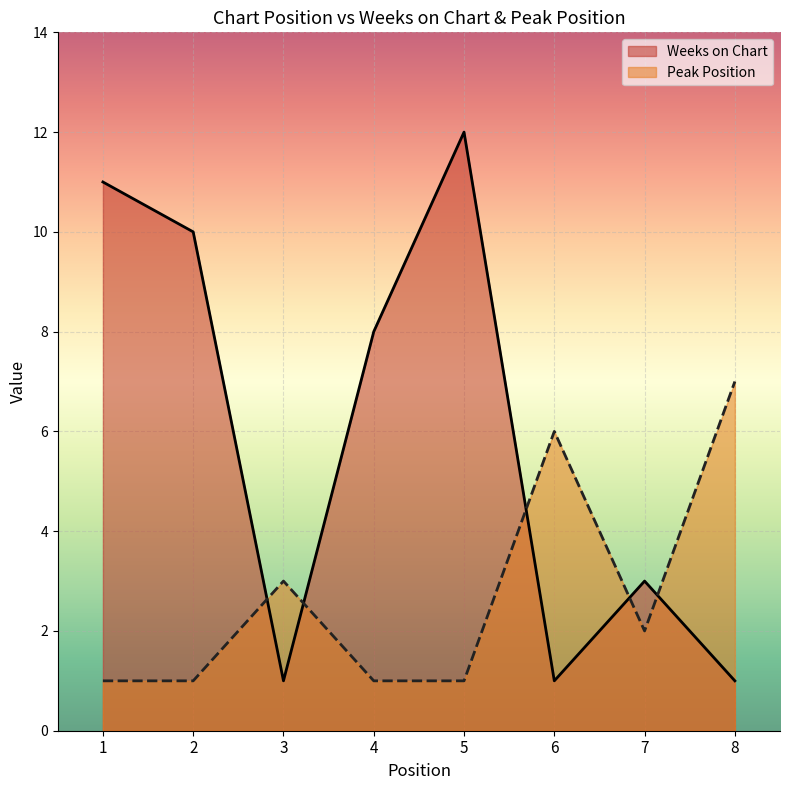

The value of Weeks on Chart at 5 is 5. True or false?

False